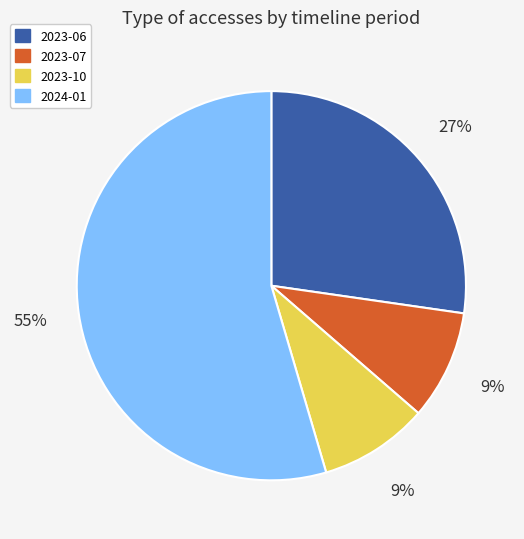

What is the ratio of the value at 2023-10 to the value at 2023-07?

1.0